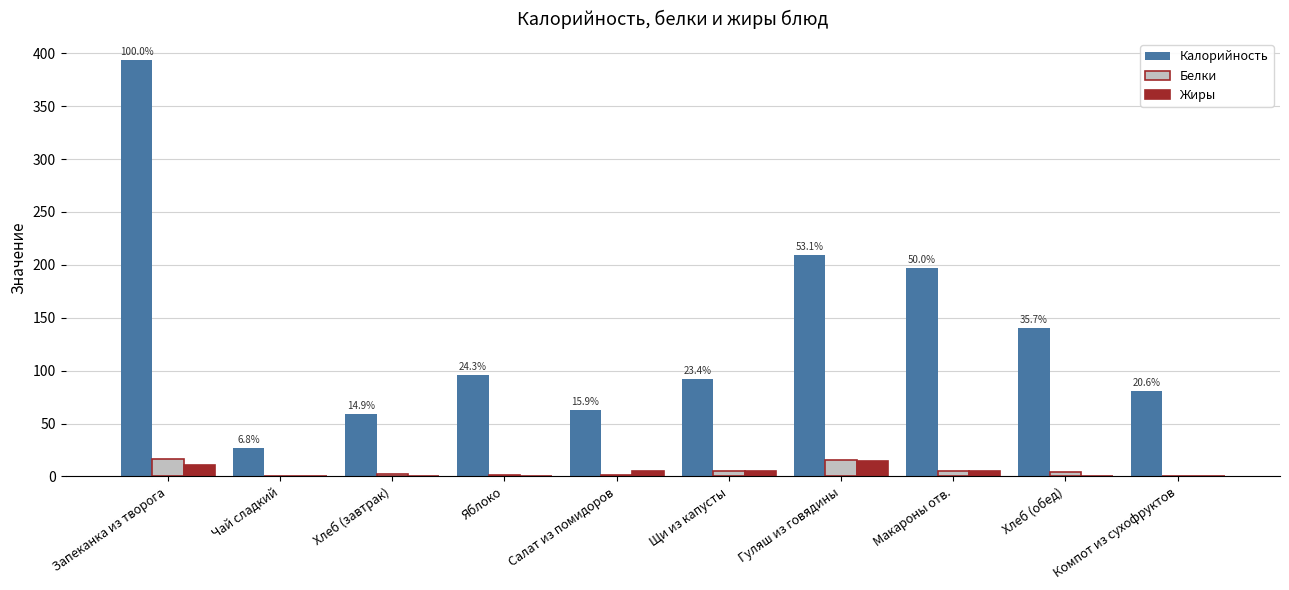

The Калорийность series shows 62.4 at Салат из помидоров. True or false?

True